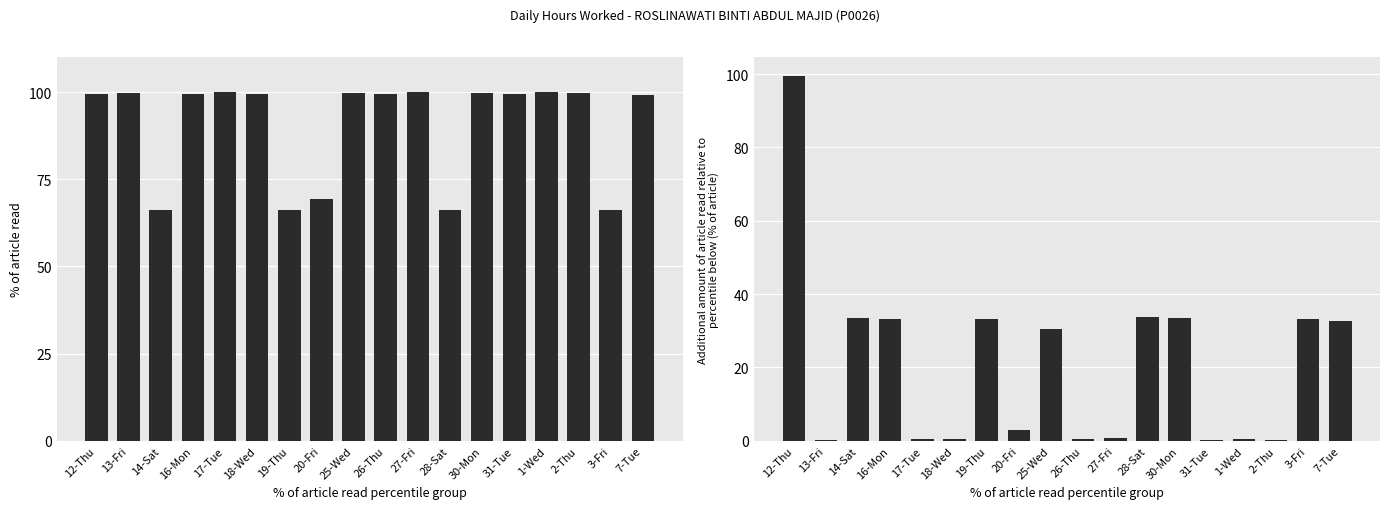

How many groups of bars are there?

18